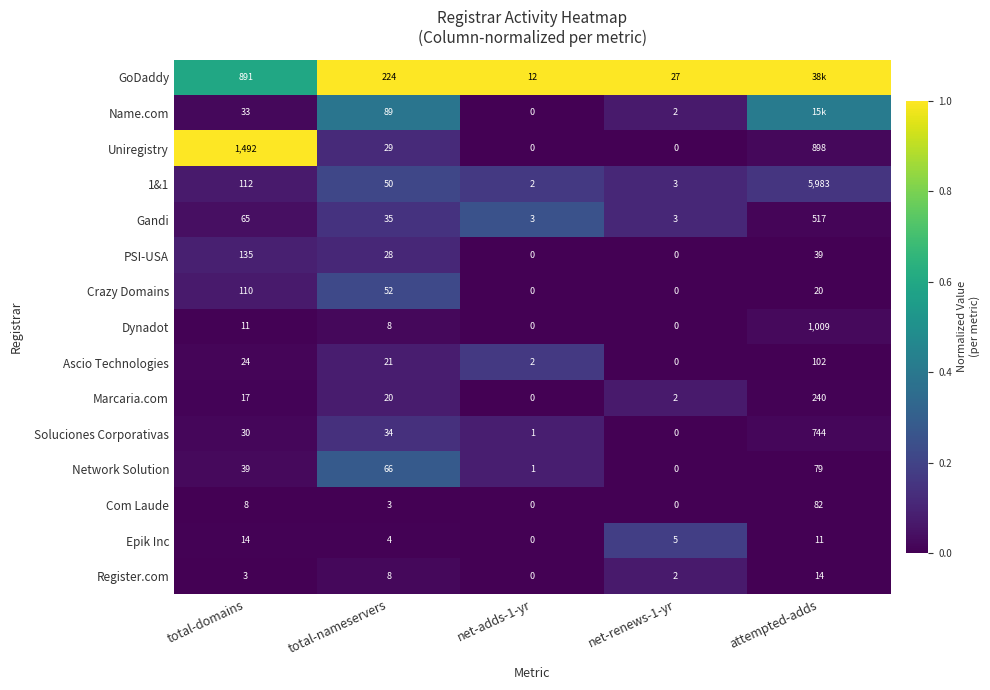

At which label does Ascio Technologies reach its minimum?

net-renews-1-yr